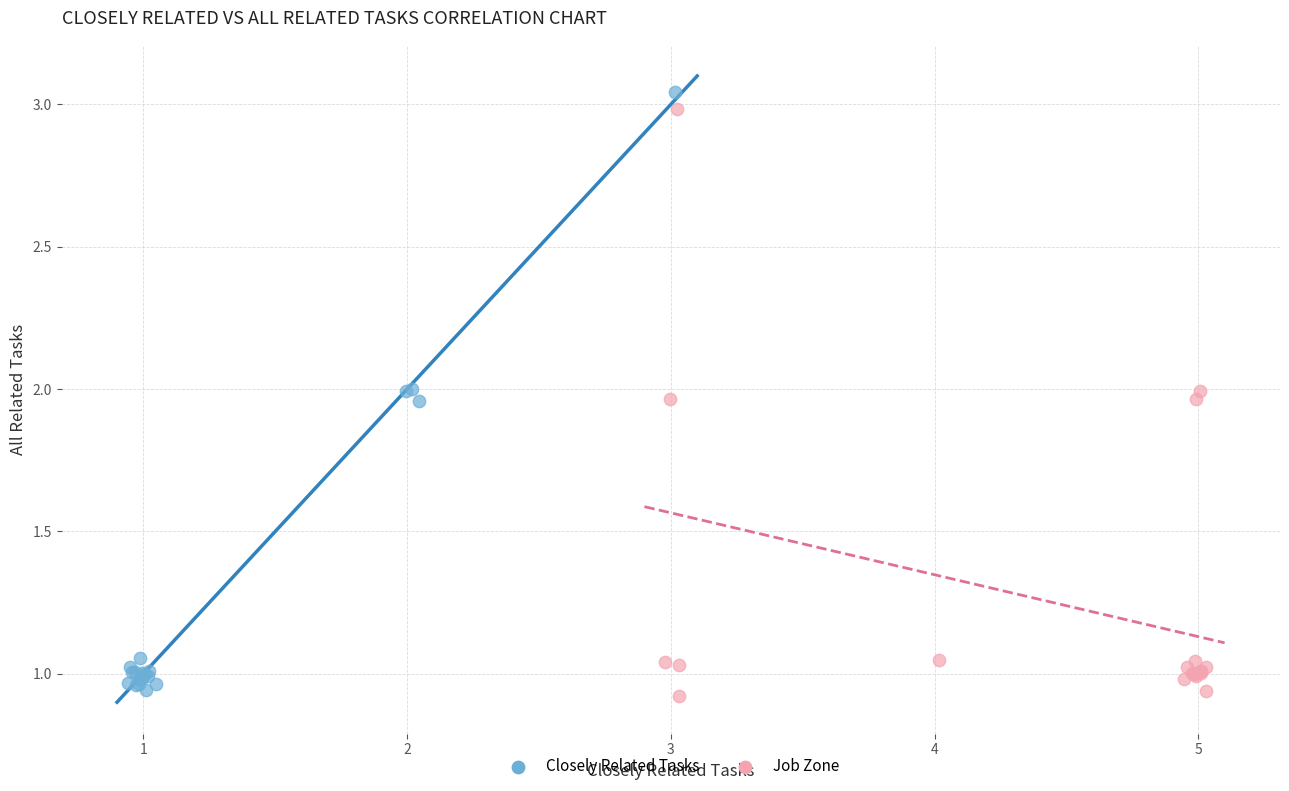

What are all the series names shown in the legend?

Closely Related Tasks, Job Zone